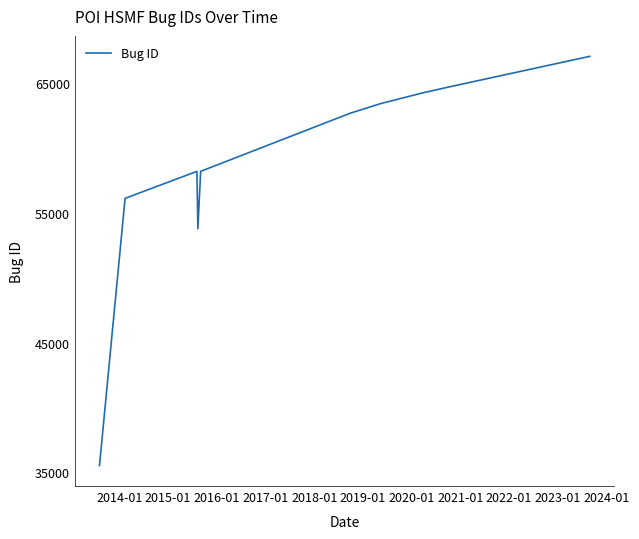

What is the sum of all values?

647576